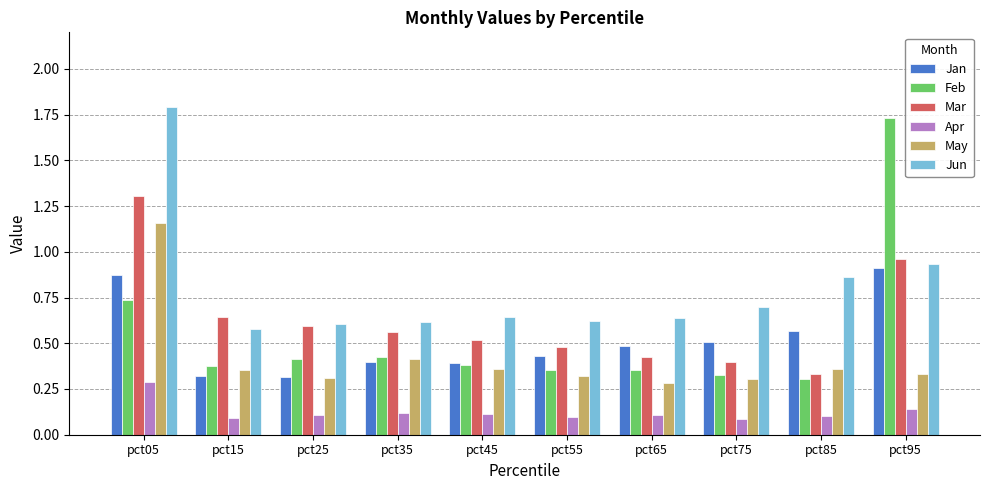

How many May values are between 0 and 1?

9